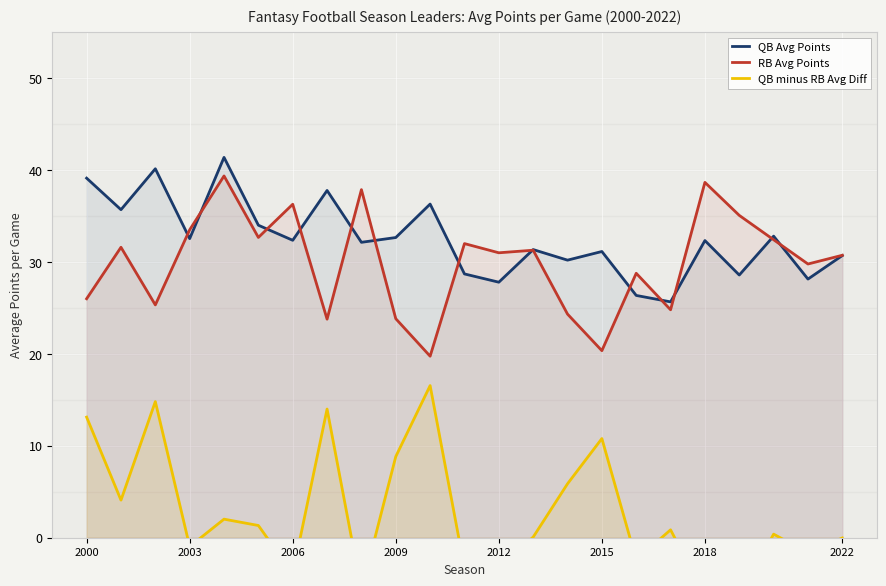

True or false: RB Avg Points has a value of 26.0 at 2000.

True